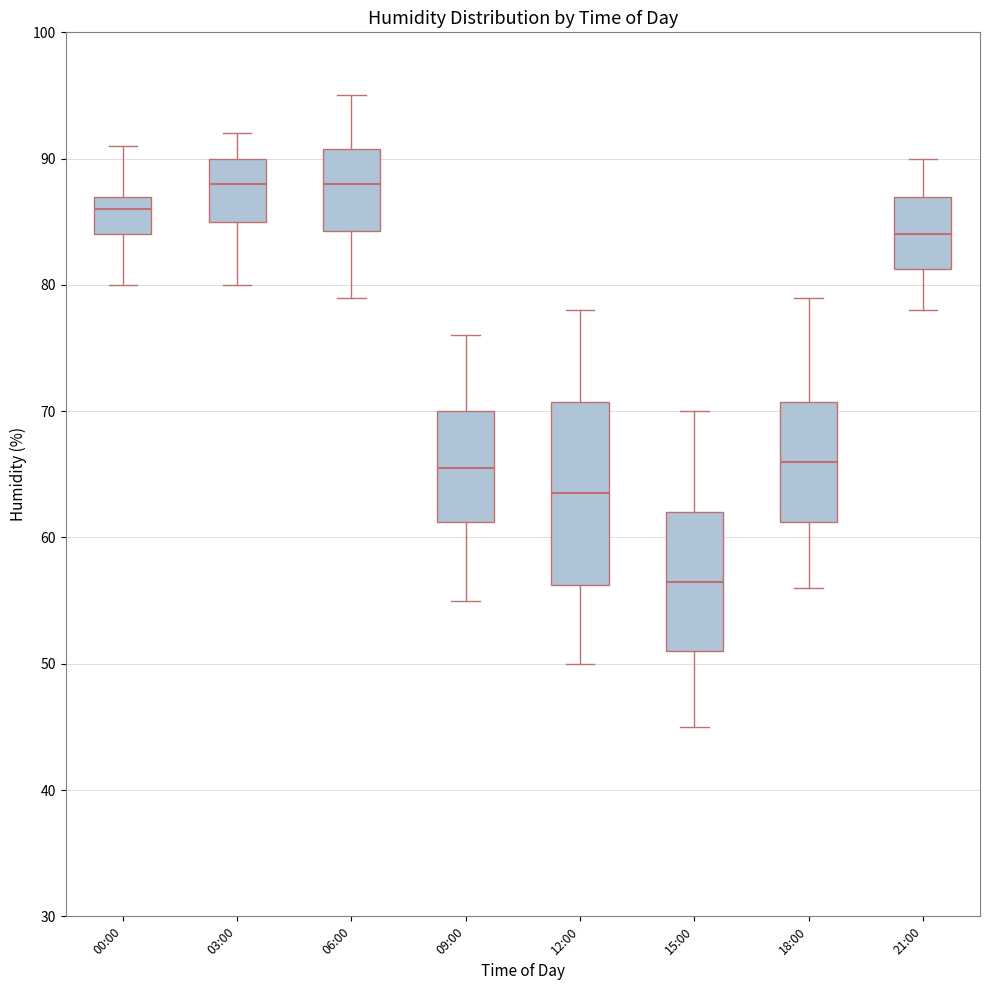

Comparing the boxes themselves (not the whiskers), which one is the tallest?

12:00